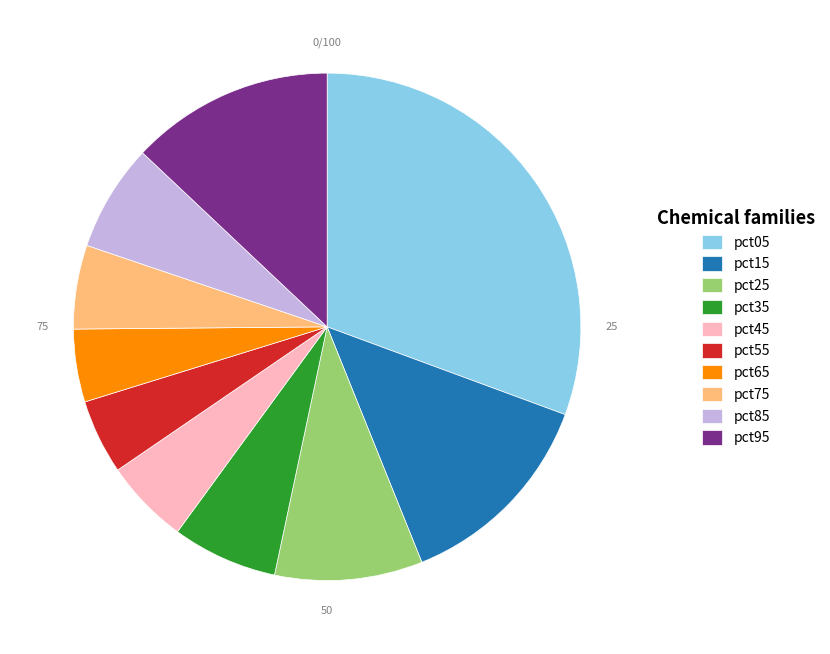

Which slice is the largest?

pct05